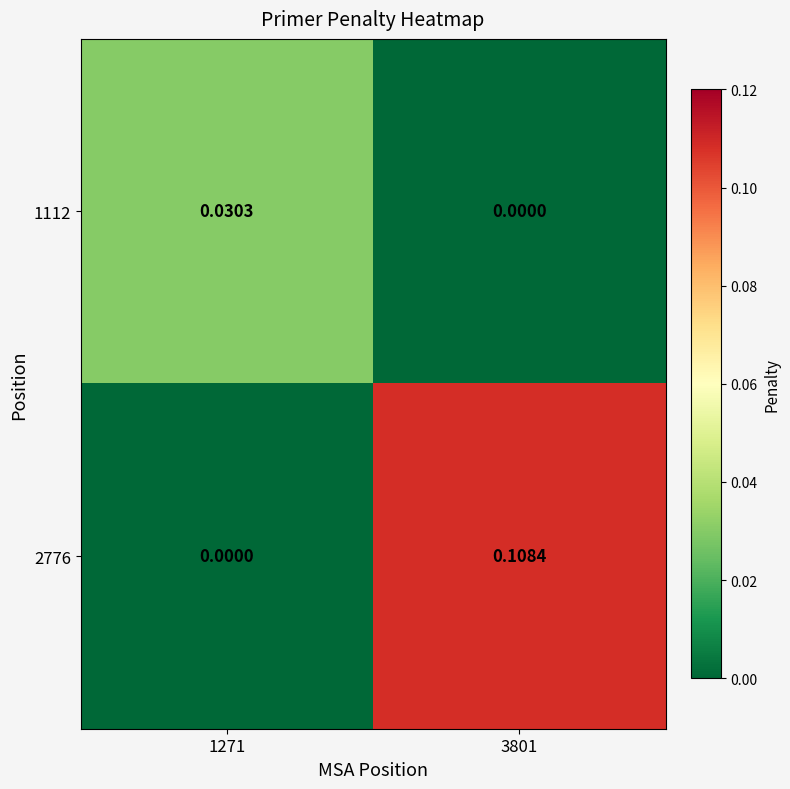

Is the value of 1112 at 1271 greater than the value of 2776 at 3801?

No